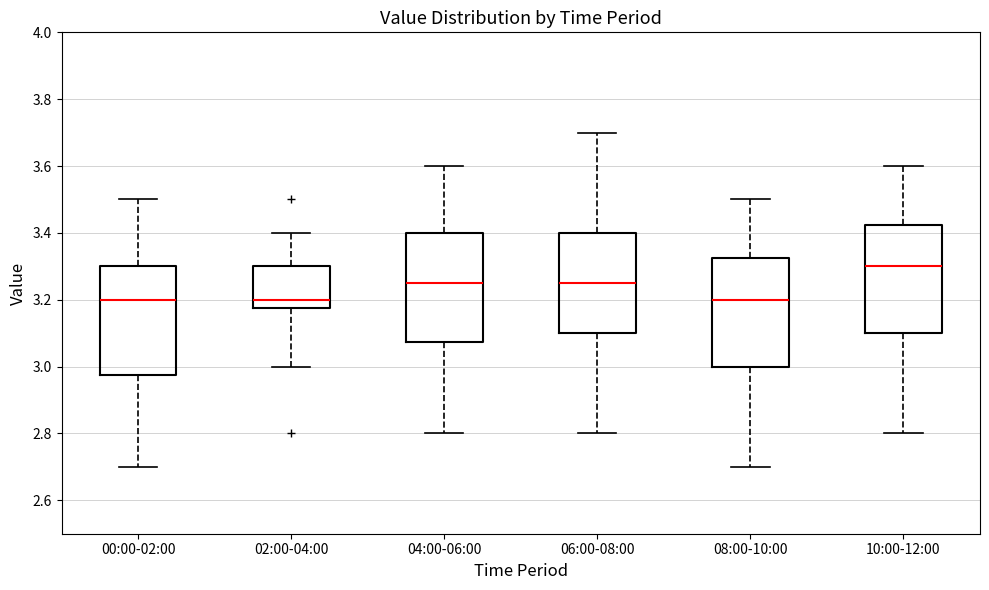

Which box has the highest median line?

10:00-12:00